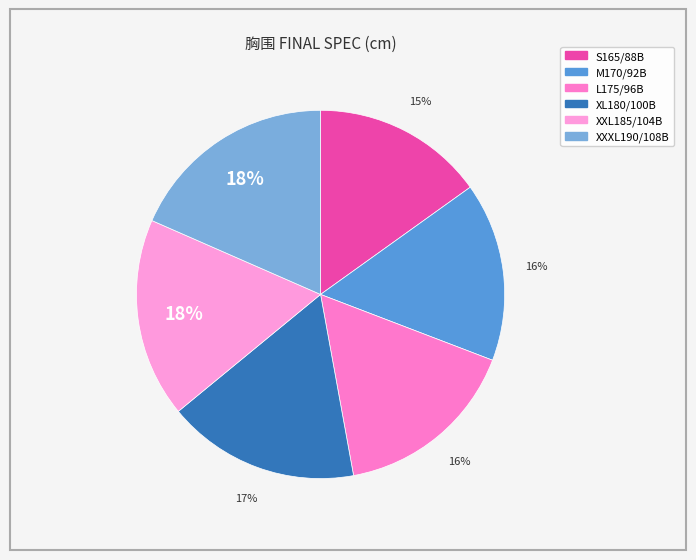

To the nearest percent, what is the average slice percentage?

17%